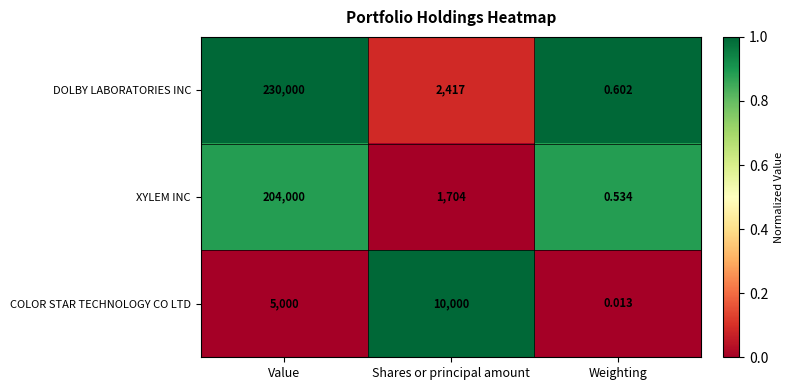

Which label corresponds to the smallest value in the chart?

Weighting